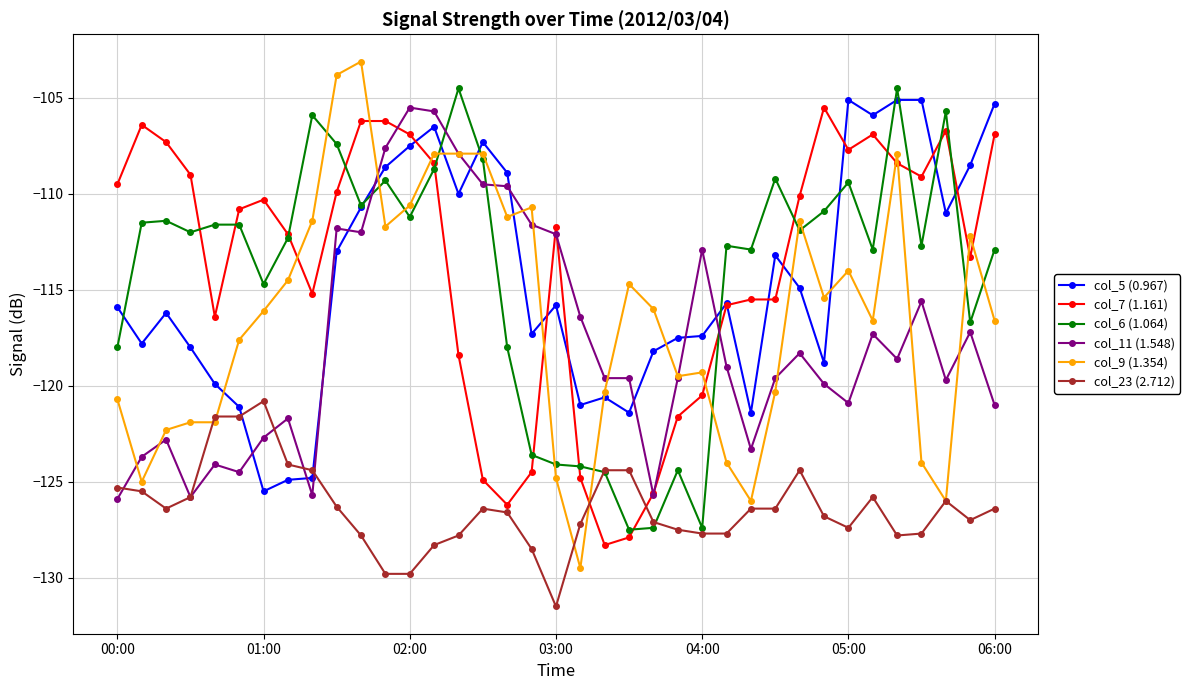

Which series has the largest range (max minus min)?

col_9 (1.354)